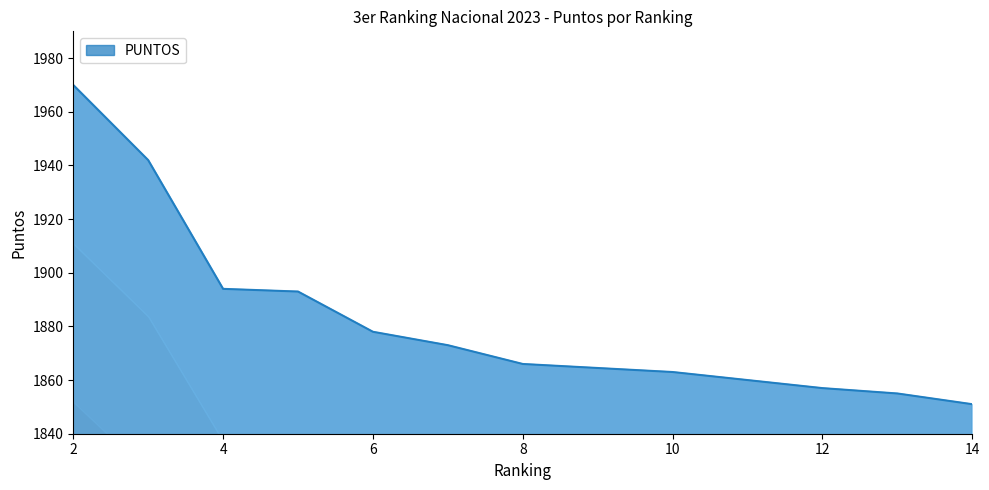

The value of PUNTOS at 12 is 1857. True or false?

True